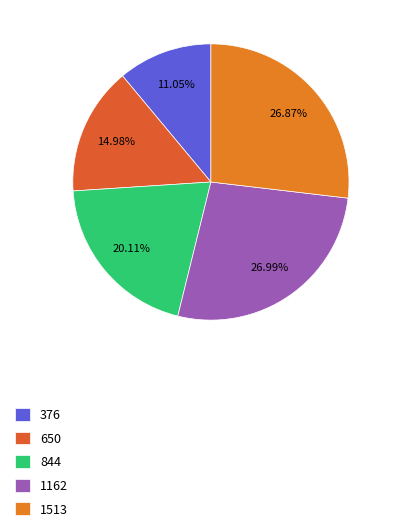

Count the number of slices in the pie.

5